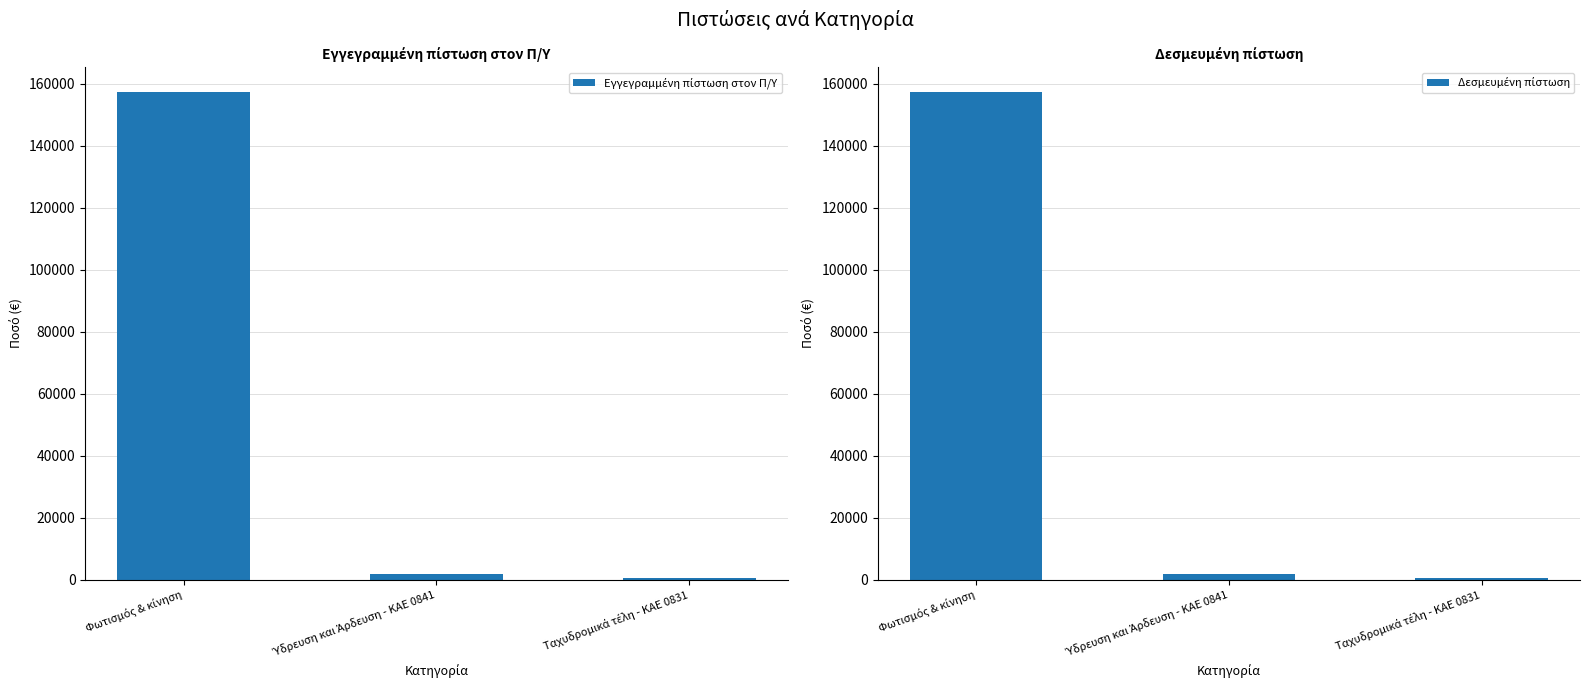

What is the smallest value displayed?

500.0